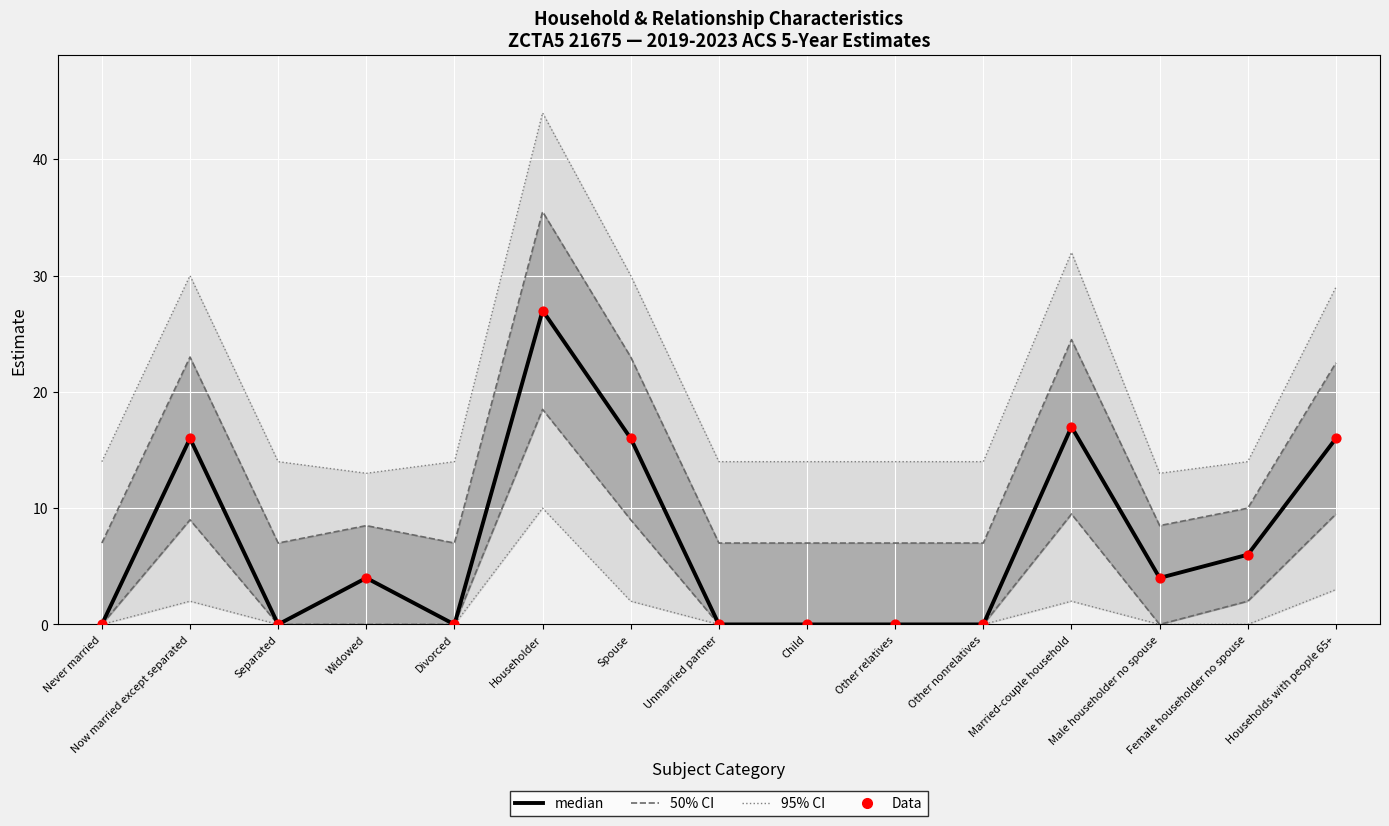

At which category is the sum across all series the highest?

Householder